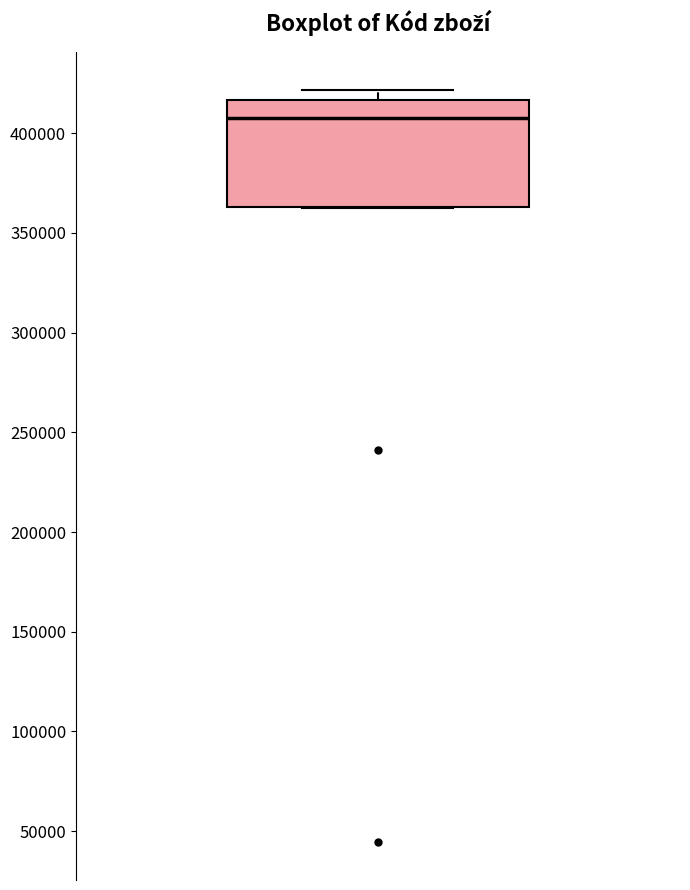

Read this box plot against the y-axis: the position of the median line, the range covered by the box, and the ends of both whiskers. The values are not printed on the chart, so give them approximately, as read against the axis.

median 405000, box 365000 to 415000, whiskers 365000 to 420000